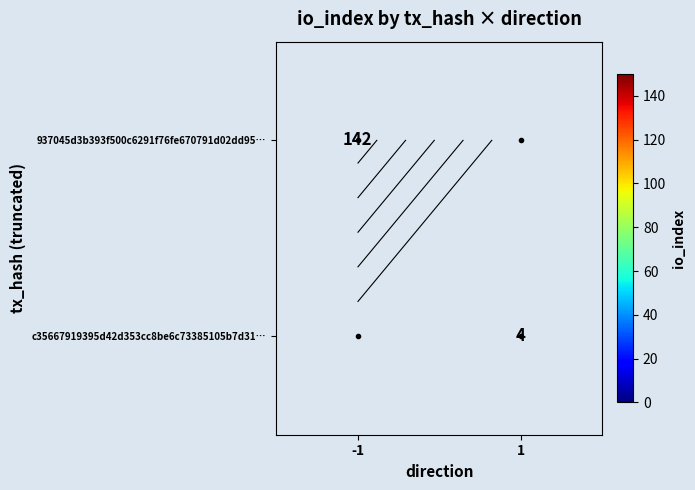

List the labels in order of 937045d3b393f500c6291f76fe670791d02dd95… value, largest first.

-1, 1